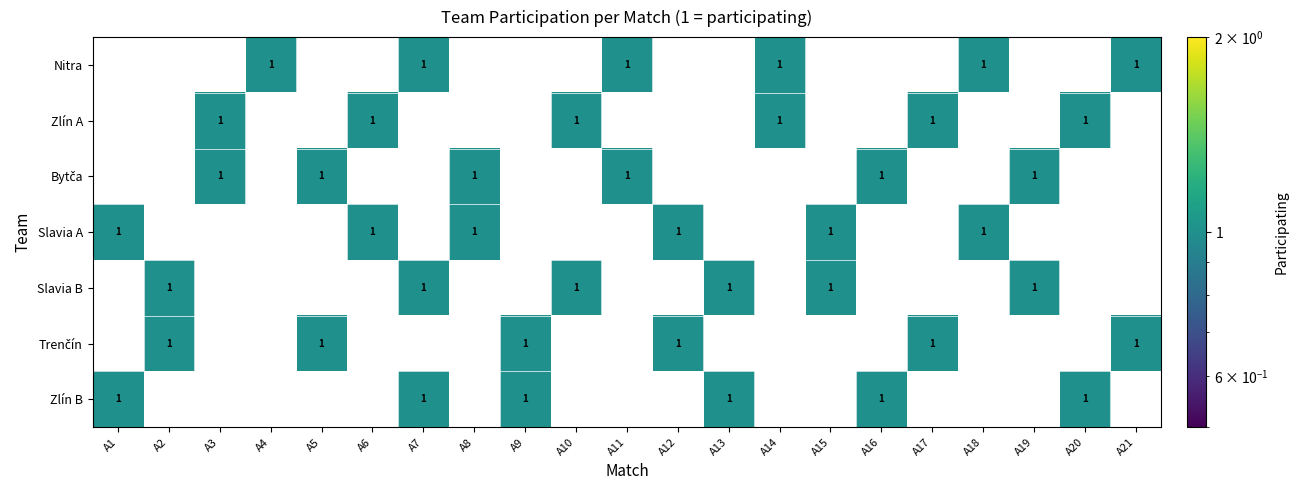

What is the sum of all Zlín A values?

6